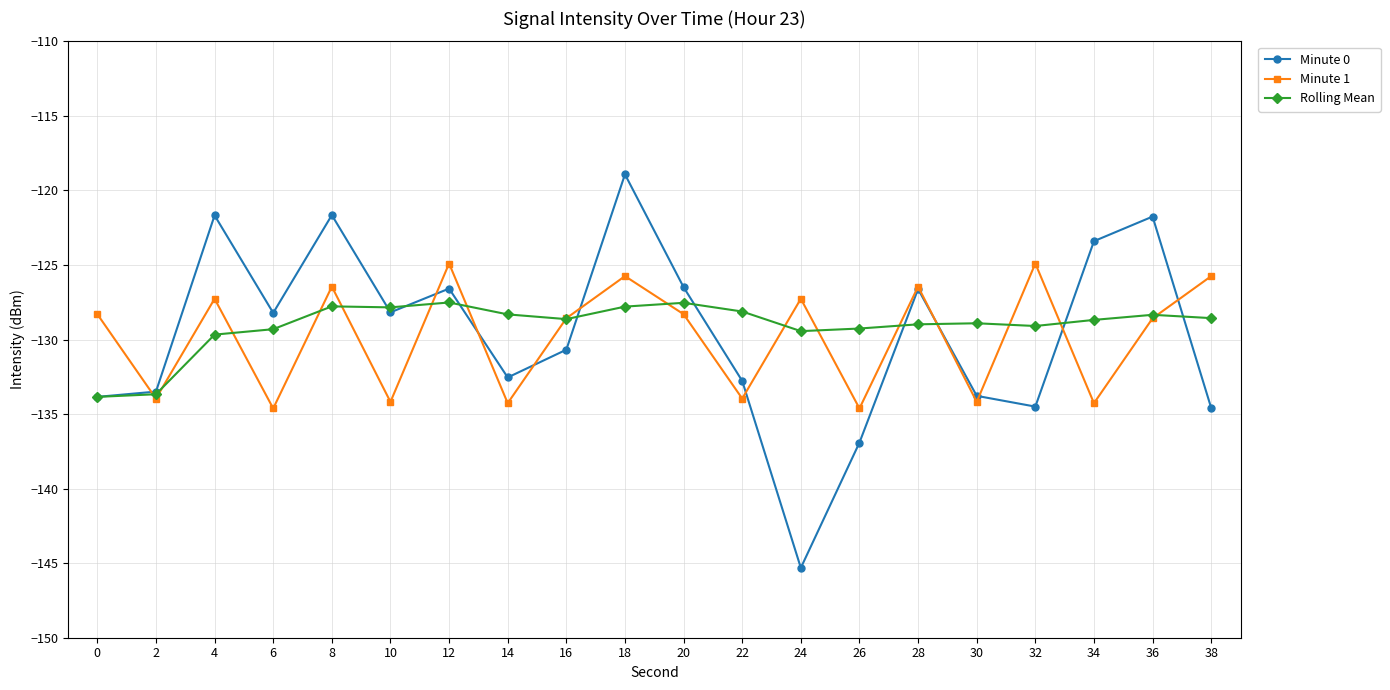

At which category is the sum across all series the highest?

18